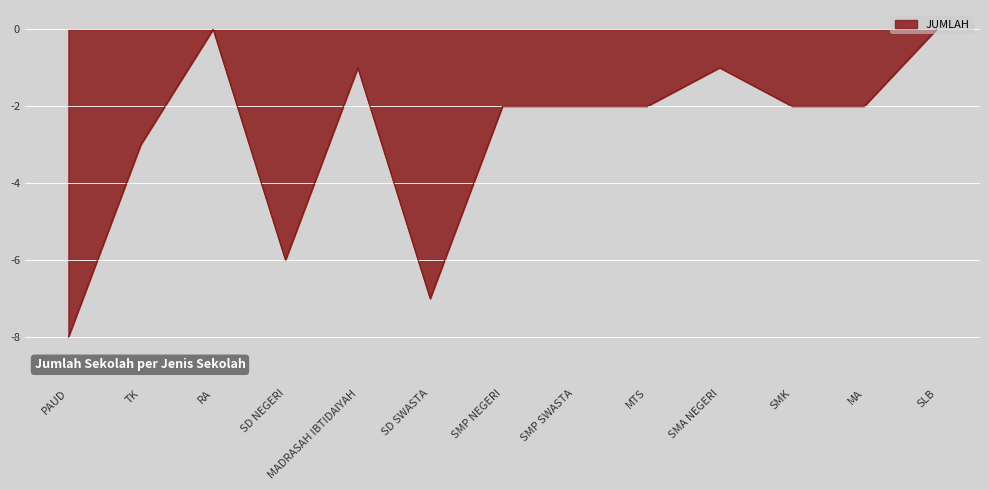

How many lines are shown in the chart?

1